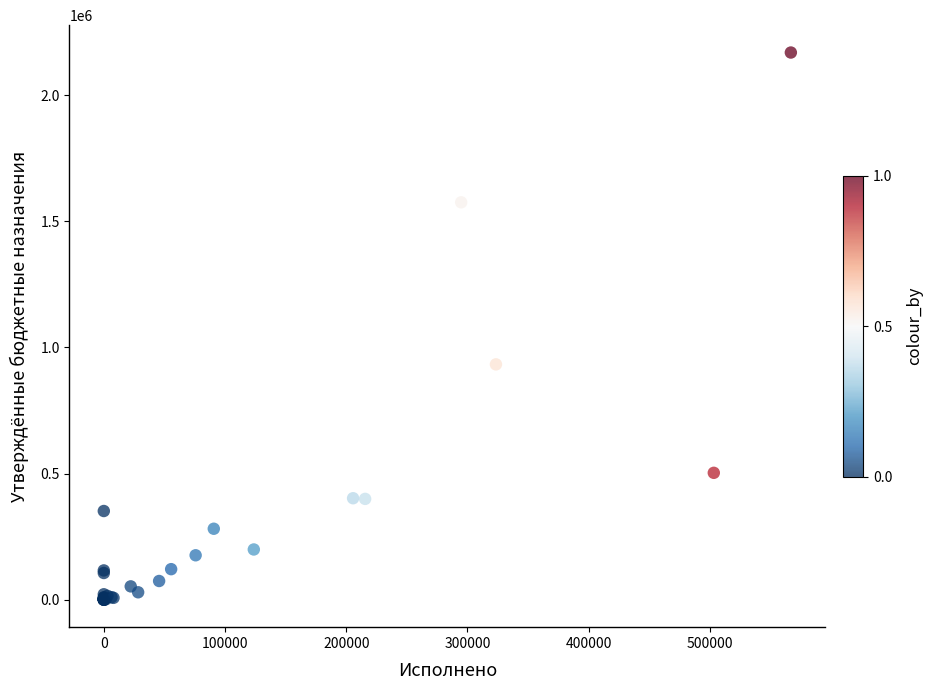

What Y value in the scatter plot is closest to 1084251?

932900.0